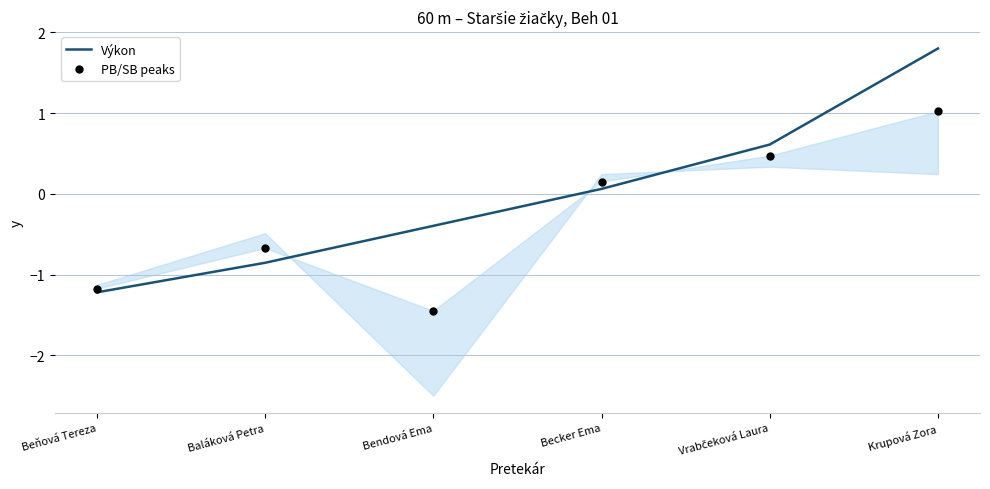

At which category is the sum across all series the highest?

Krupová Zora